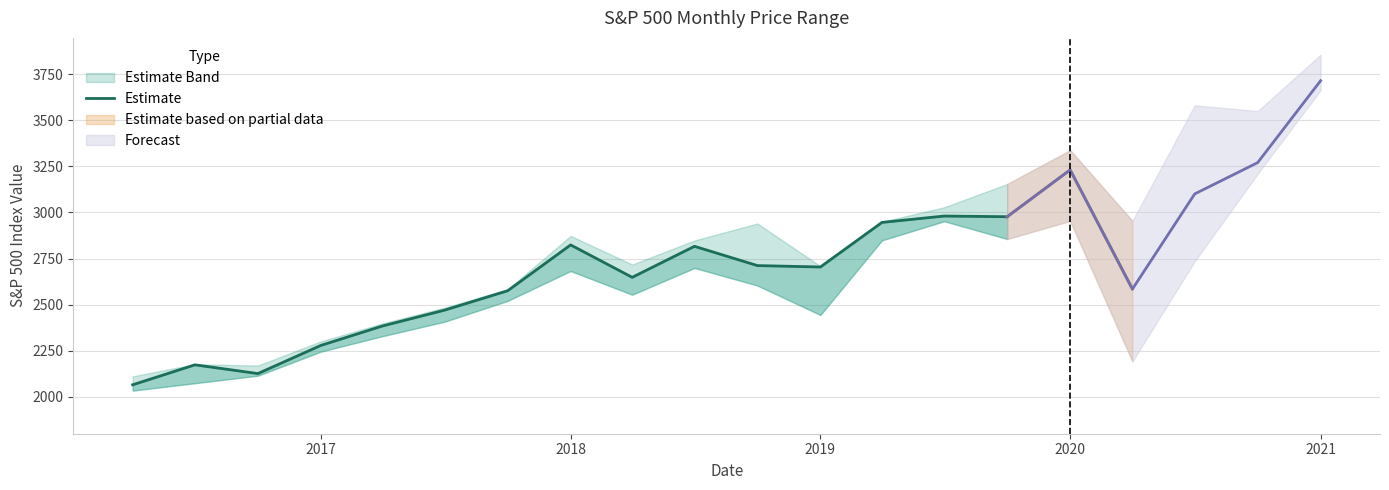

Where does the data first go above 2648?

2018